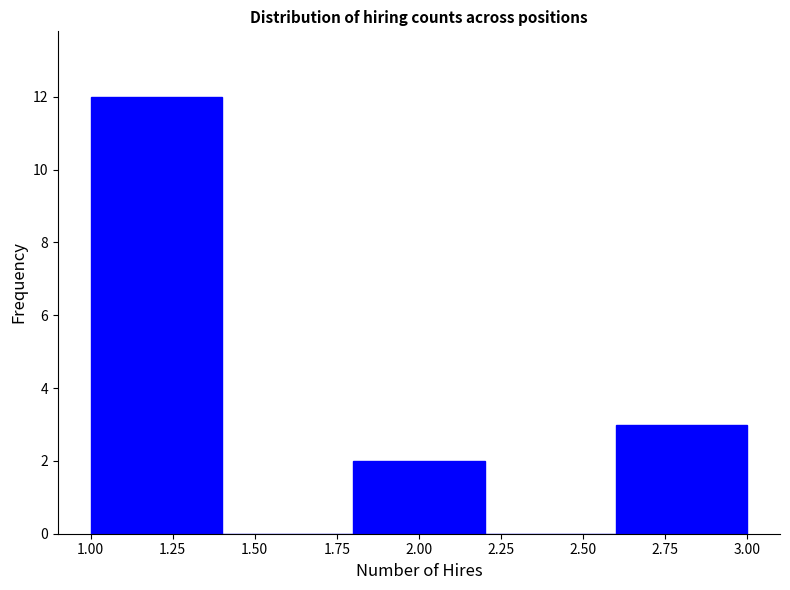

Which range on the x-axis has the tallest bar?

1.0 to 1.4